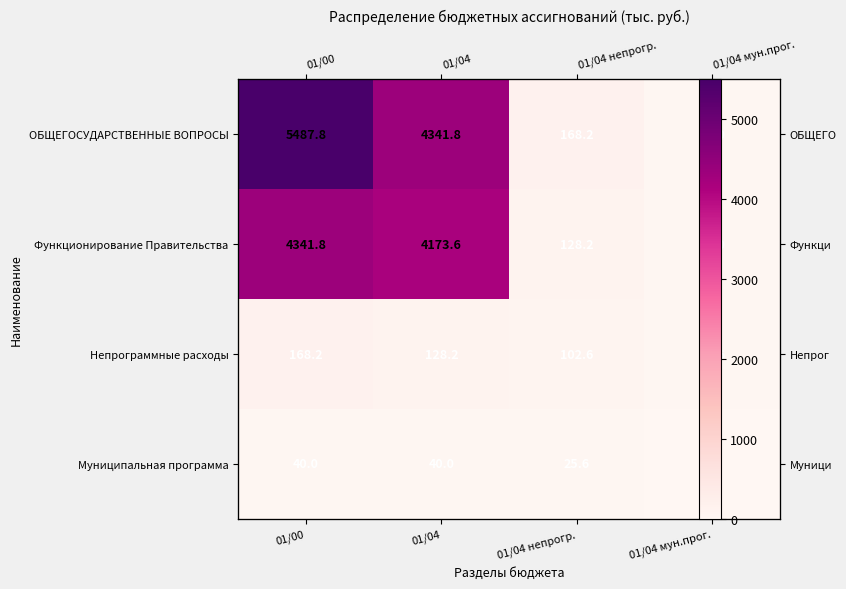

The value of Непрограммные расходы at 01/04 непрогр. is 102.6. True or false?

True